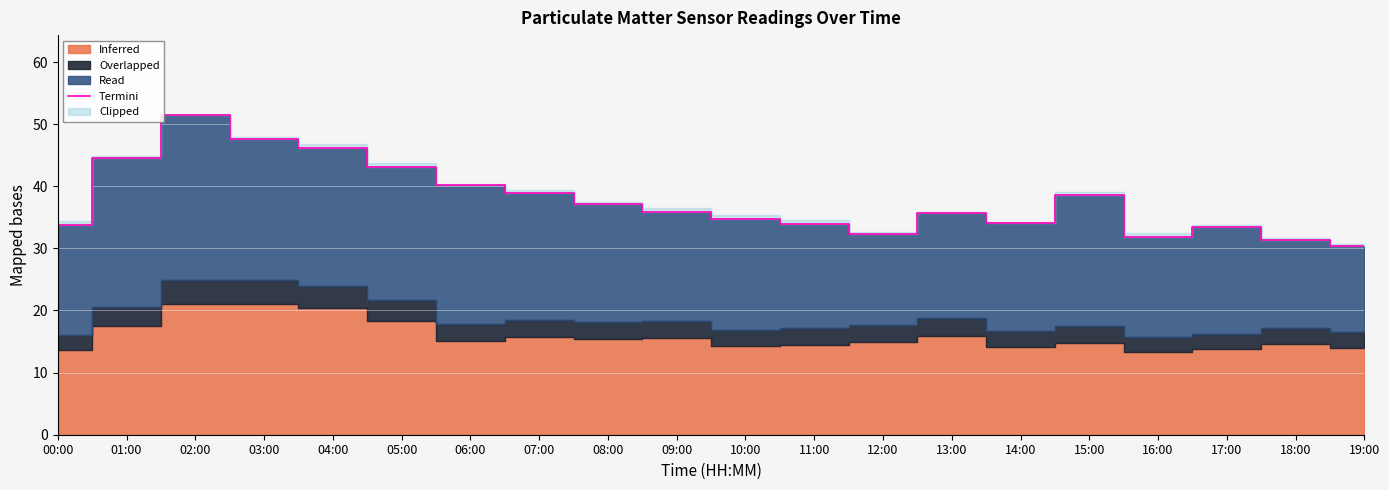

List the labels in order of value, smallest first.

19:00, 18:00, 16:00, 12:00, 17:00, 00:00, 11:00, 14:00, 10:00, 13:00, 09:00, 08:00, 15:00, 07:00, 06:00, 05:00, 01:00, 04:00, 03:00, 02:00